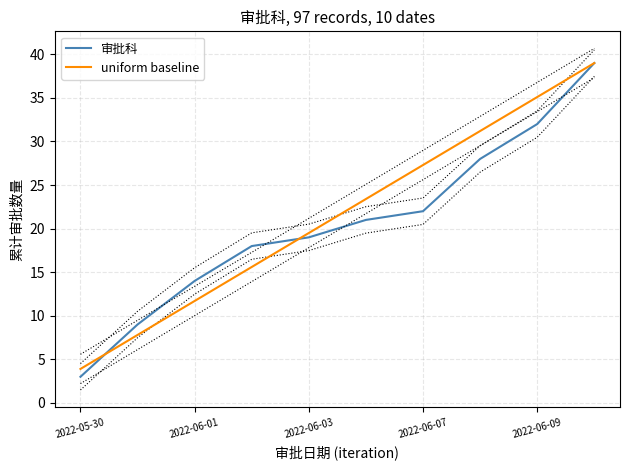

After their last crossing, which series has the higher values: uniform baseline or 审批科?

uniform baseline